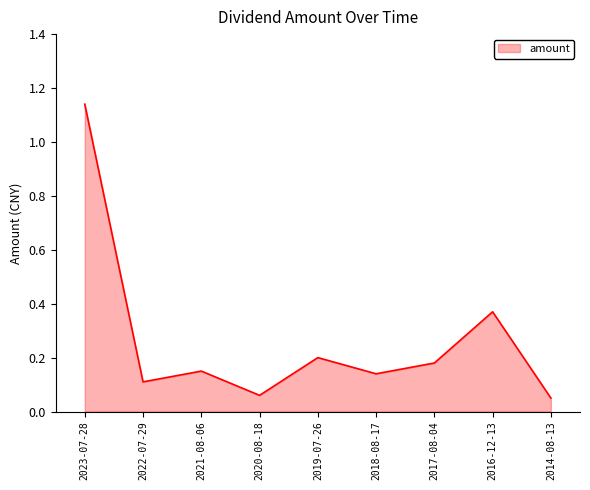

Which has a higher value, 2017-08-04 or 2021-08-06?

2017-08-04